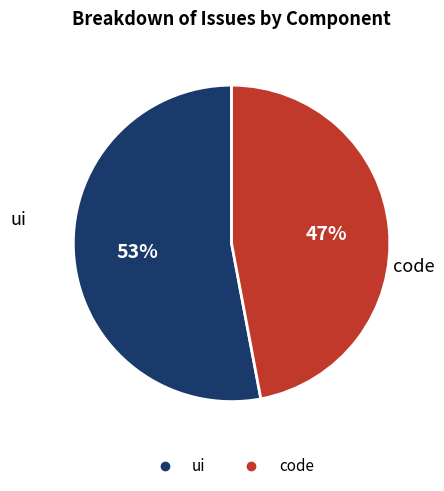

Is the sum of code and ui greater than half?

Yes